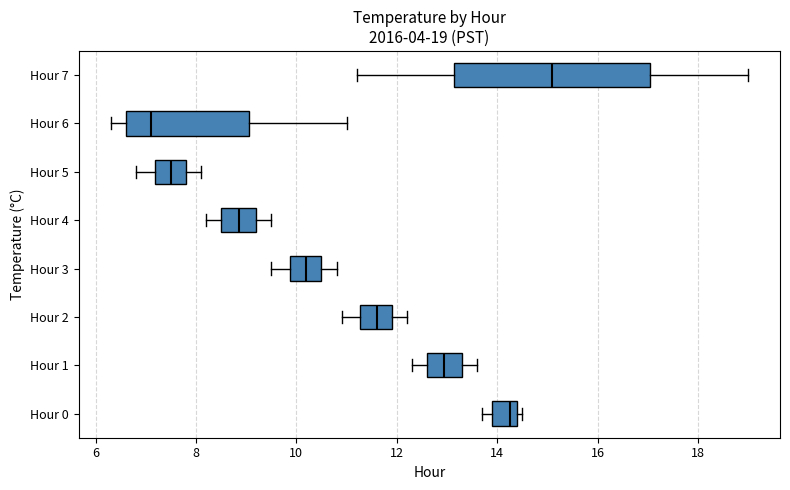

Which box's median line is the furthest to the right?

Hour 7